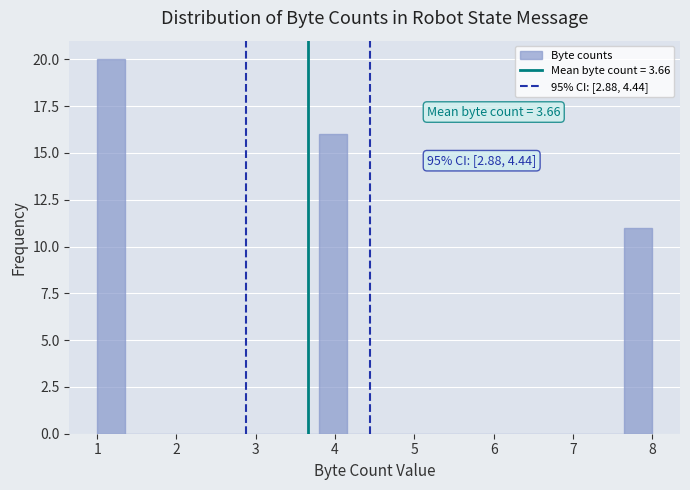

Read against the x-axis, roughly where is the centre of the tallest bar?

1.2